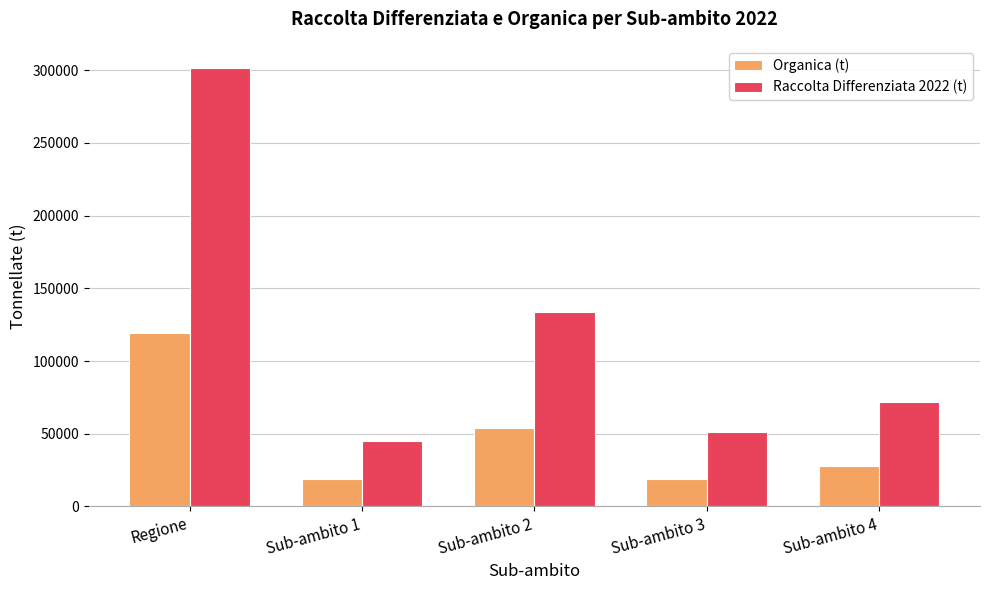

Rank the categories by Raccolta Differenziata 2022 (t) value from lowest to highest.

Sub-ambito 1, Sub-ambito 3, Sub-ambito 4, Sub-ambito 2, Regione